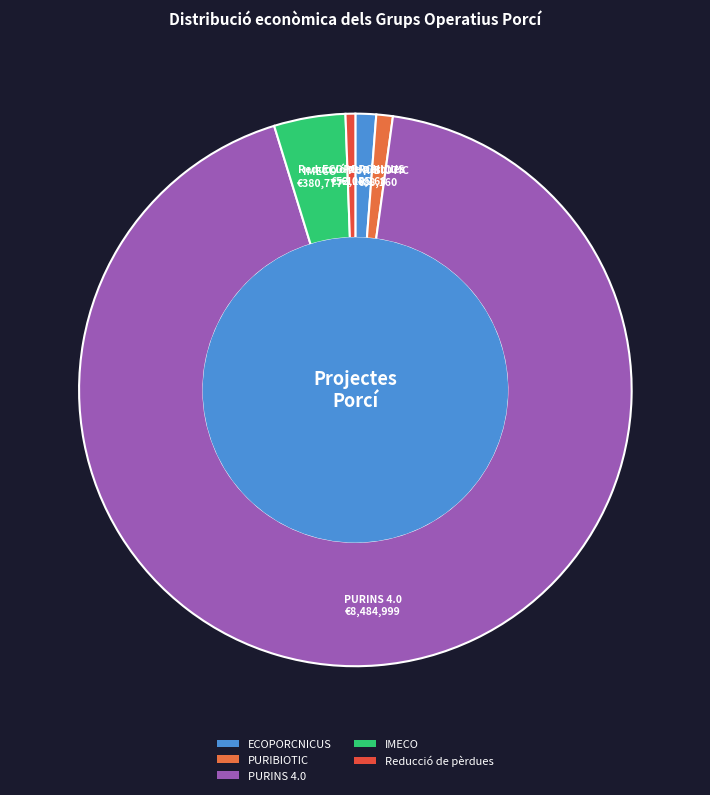

Is IMECO the majority of the pie?

No